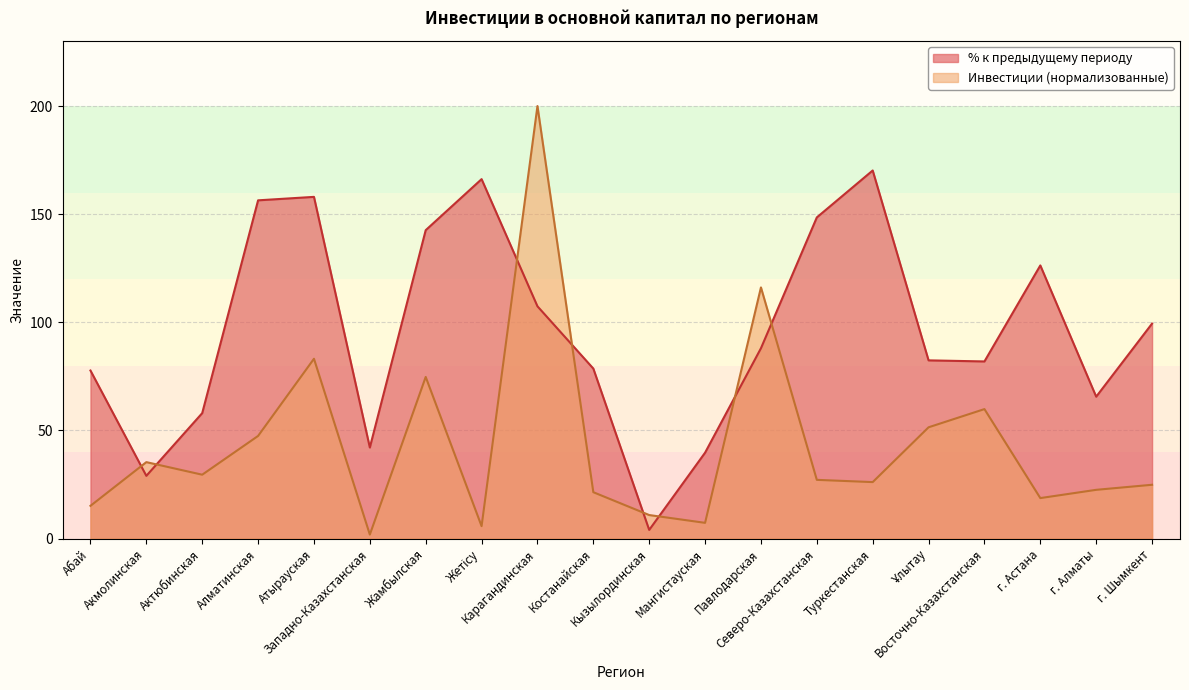

In % к предыдущему периоду, how many points are higher than both neighbors (excluding endpoints)?

4